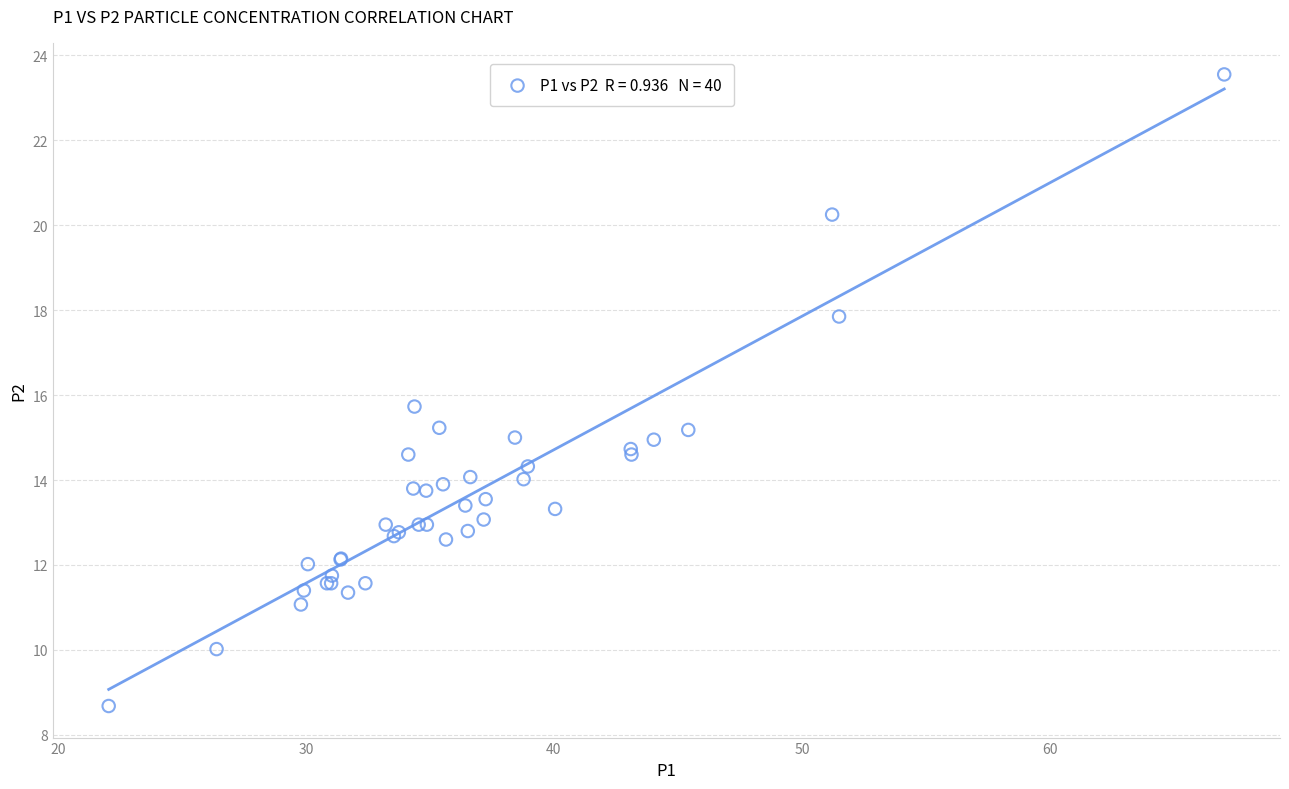

What Y value in the scatter plot is closest to 16?

15.7